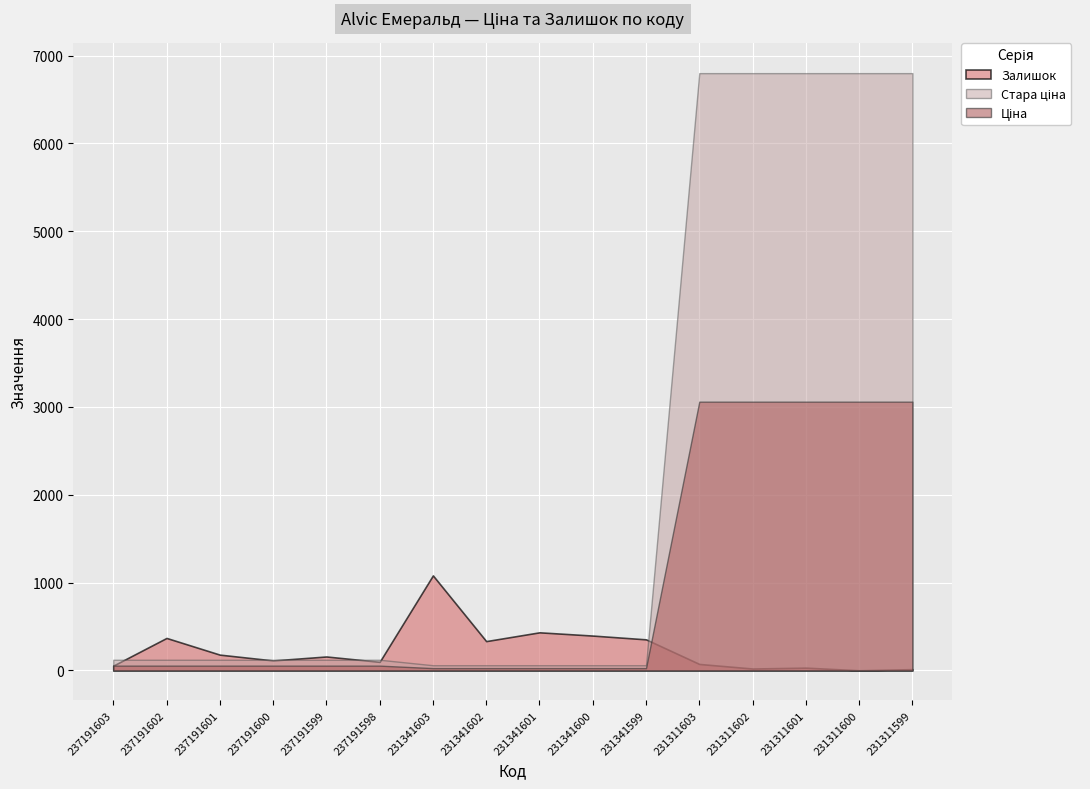

True or false: Ціна and Стара ціна cross at least once.

False